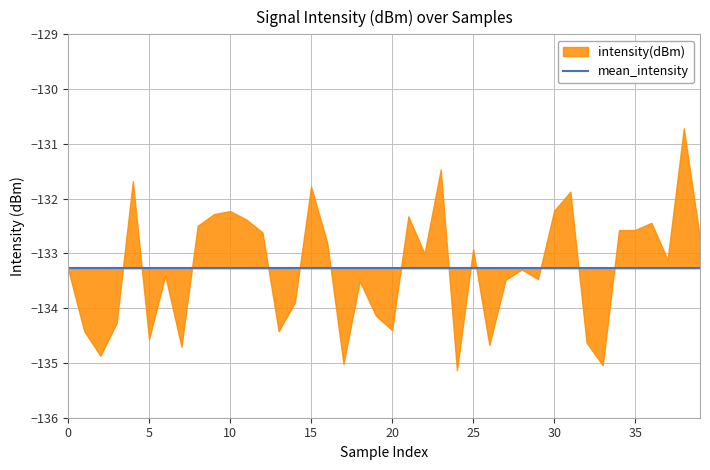

List the labels in order of mean_intensity value, largest first.

0, 1, 2, 3, 4, 5, 6, 7, 8, 9, 10, 11, 12, 13, 14, 15, 16, 17, 18, 19, 20, 21, 22, 23, 24, 25, 26, 27, 28, 29, 30, 31, 32, 33, 34, 35, 36, 37, 38, 39